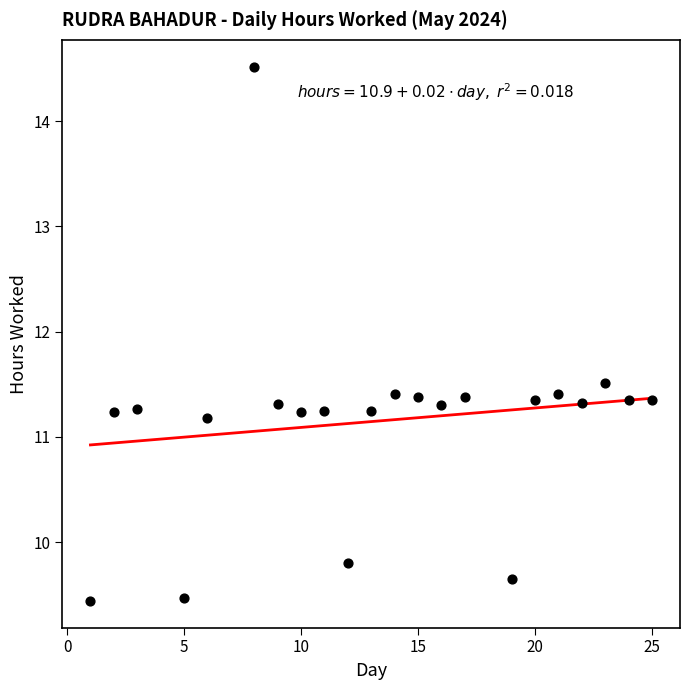

What is the range of Y values (max minus min)?

5.1